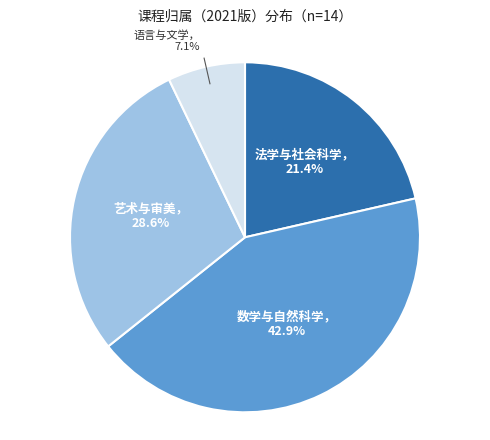

To the nearest percent, what is the difference between the largest and smallest slice percentages?

36%